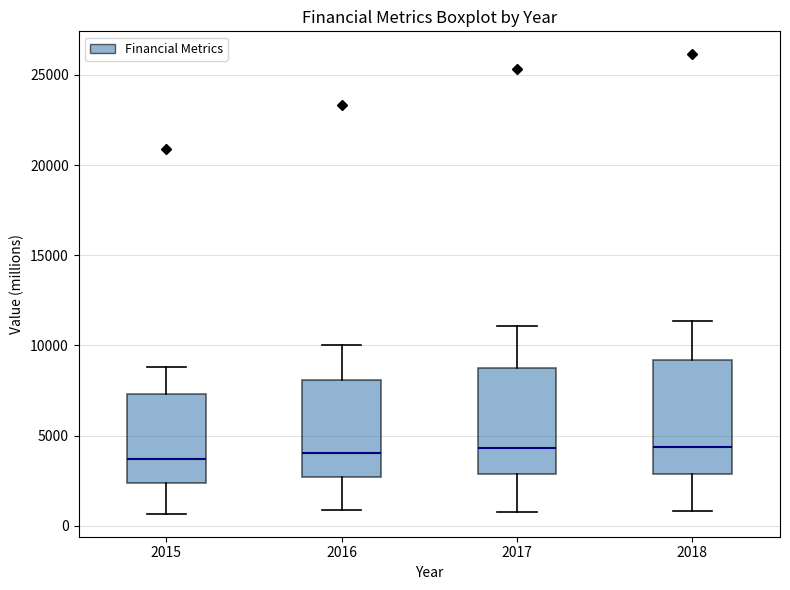

Reading left to right, transcribe this box plot: for each box, give where its median line is, the range the box spans, and where its two whiskers end, as read against the y-axis. The values are not printed on the chart, so give them approximately, as read against the axis.

2015: median 3500, box 2500 to 7500, whiskers 500 to 9000
2016: median 4000, box 2500 to 8000, whiskers 1000 to 10000
2017: median 4500, box 3000 to 8500, whiskers 1000 to 11000
2018: median 4500, box 3000 to 9000, whiskers 1000 to 11500